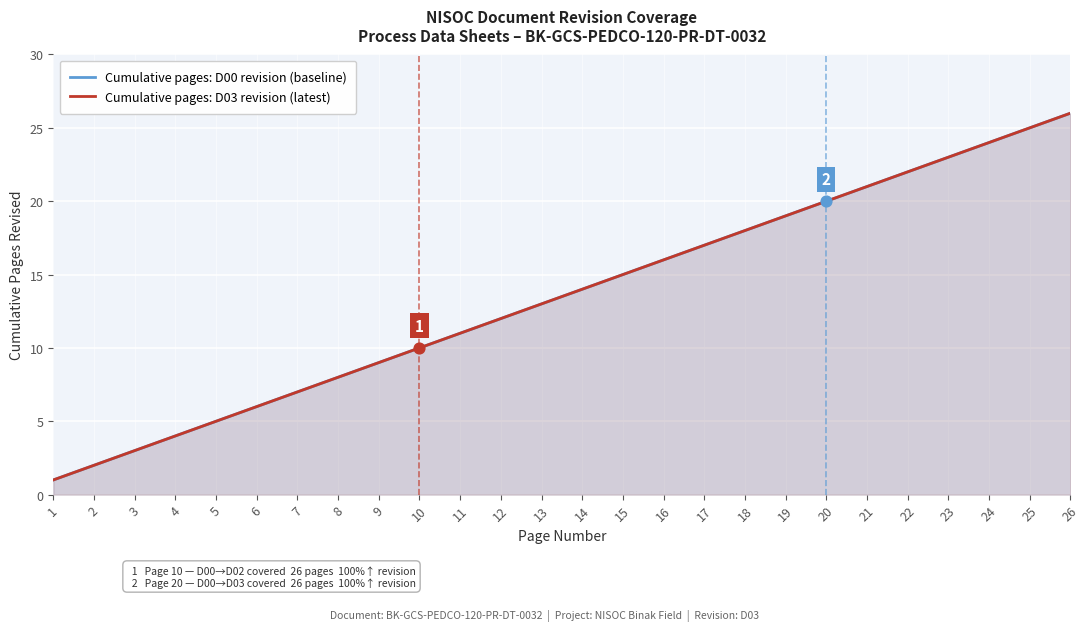

Which series has the largest total across all categories?

Cumulative pages: D00 revision (baseline)